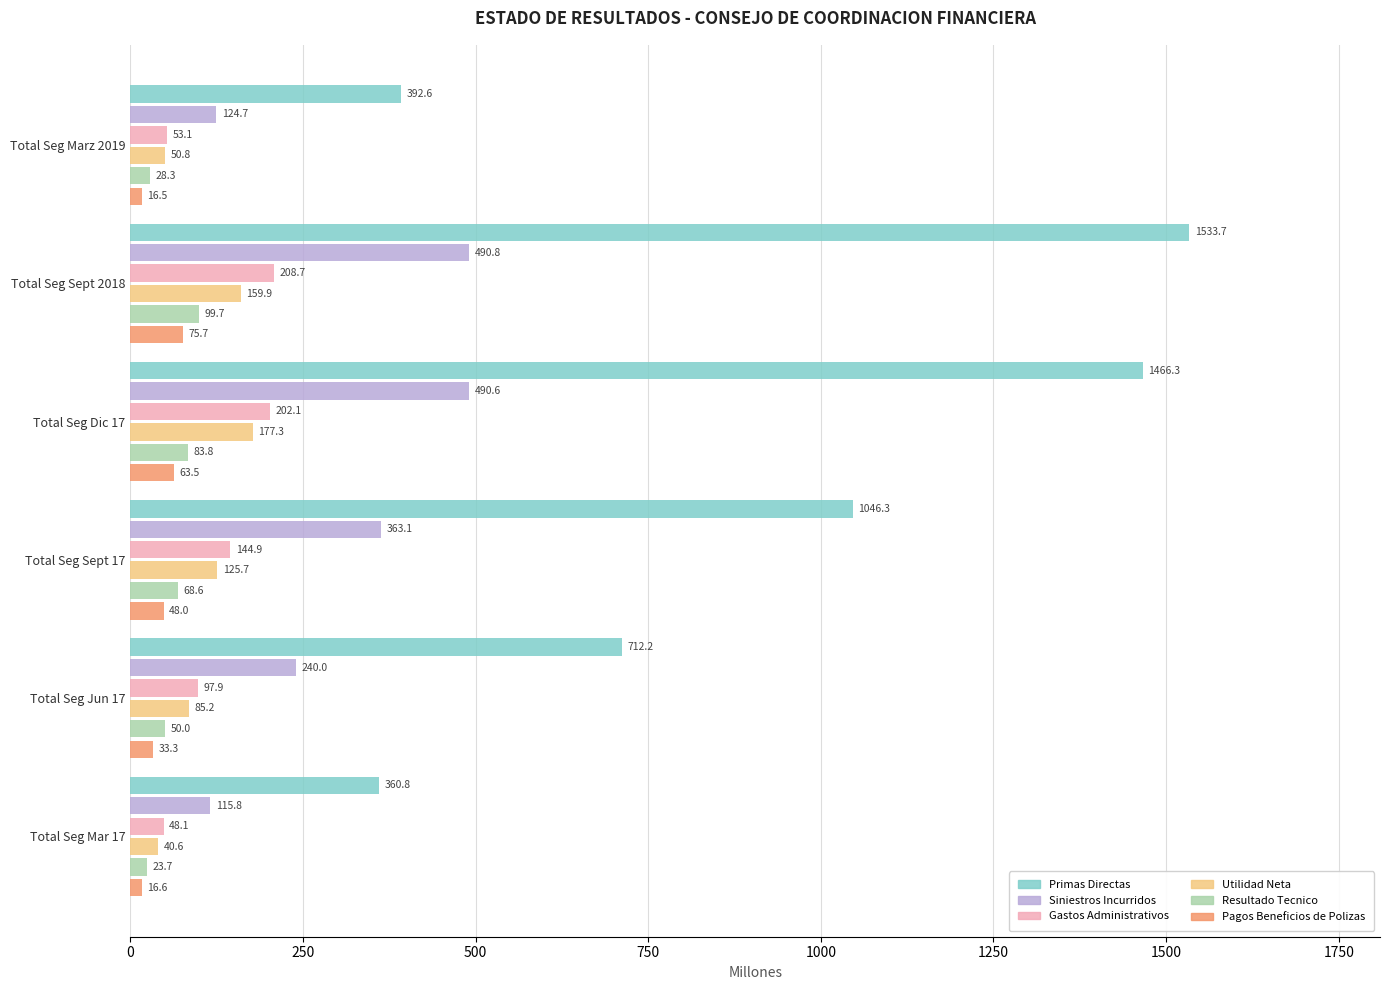

What is the sum of the Resultado Tecnico values at Total Seg Sept 17 and Total Seg Marz 2019?

96.9